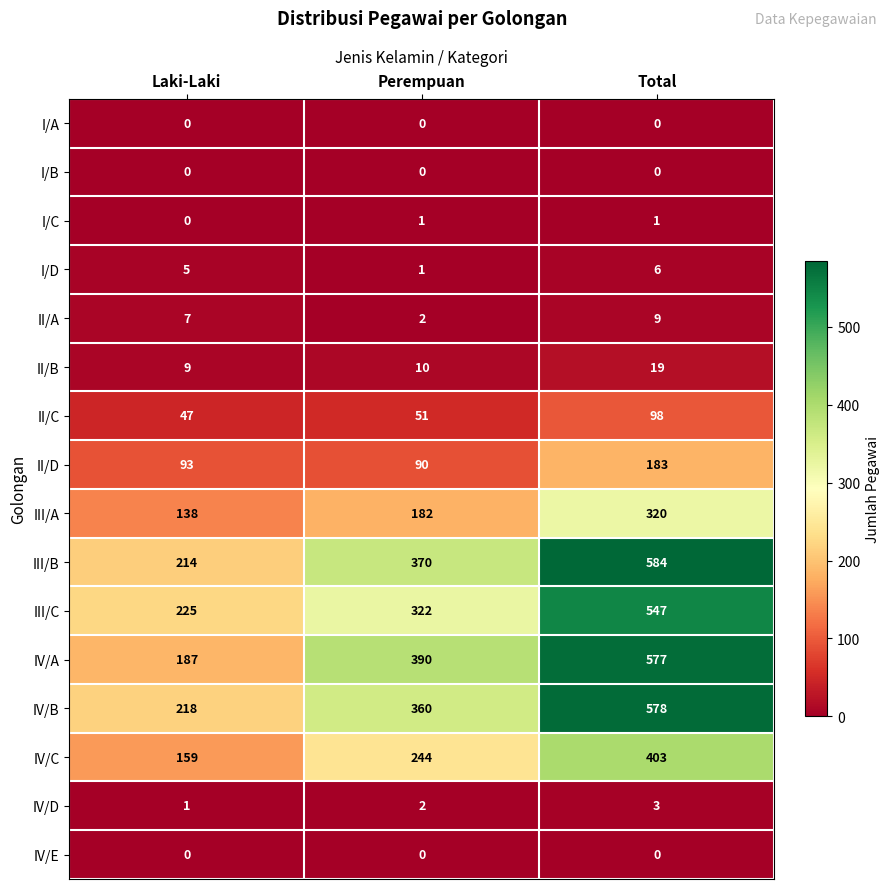

What is the spread (max minus min) of values at Total?

584